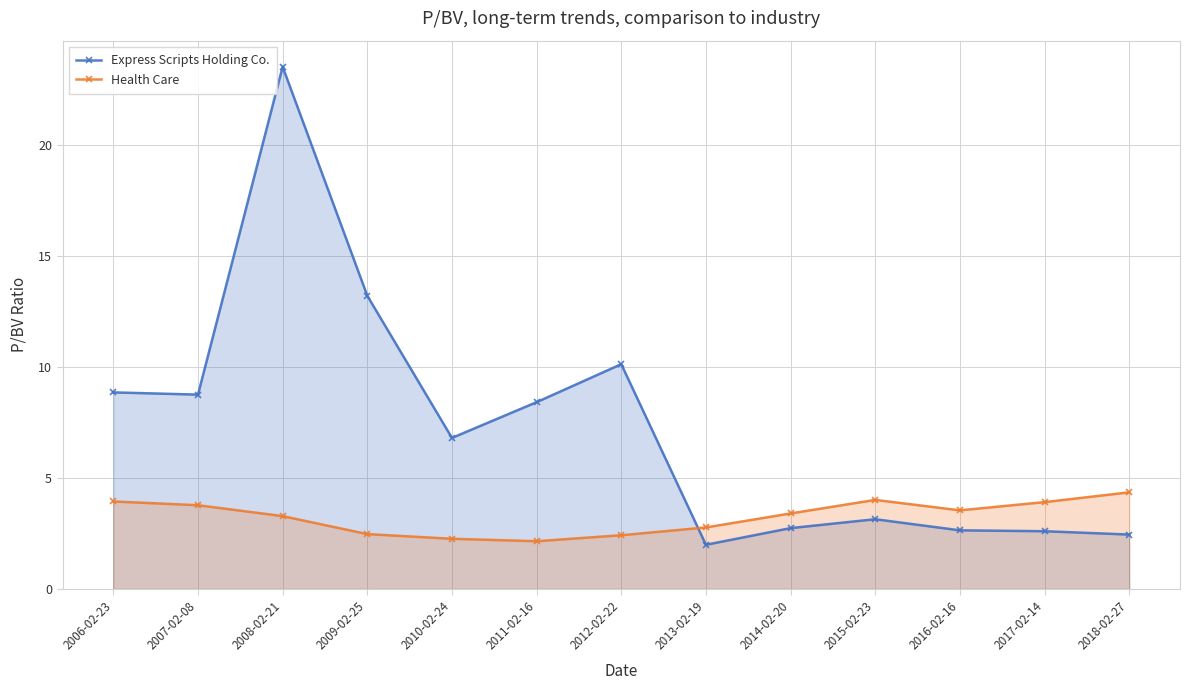

How many interior local peaks does the Express Scripts Holding Co. series have?

3